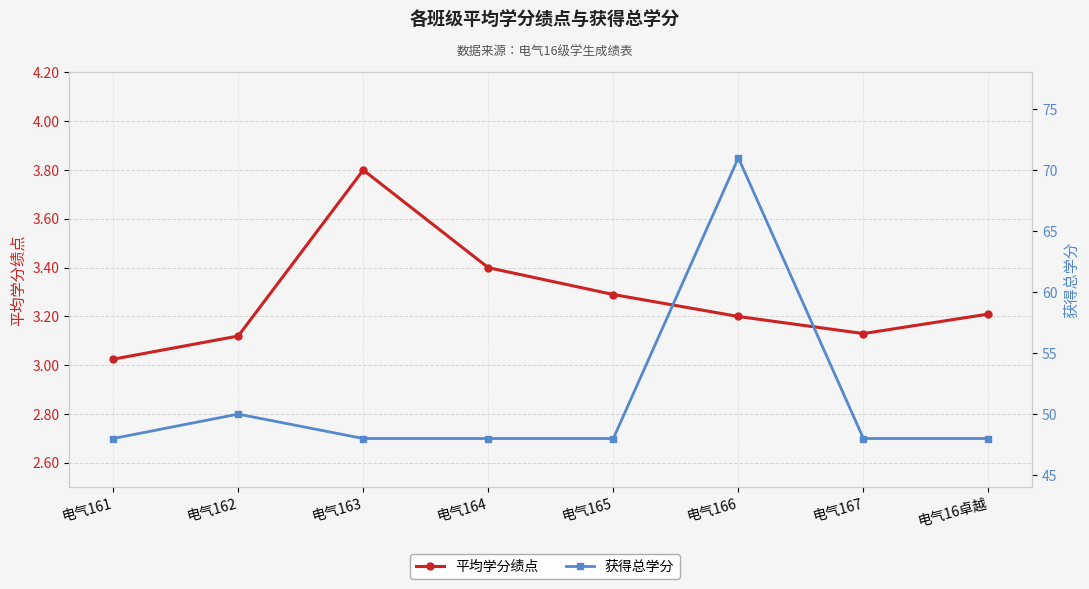

How many values in the 获得总学分 series exceed 48?

2